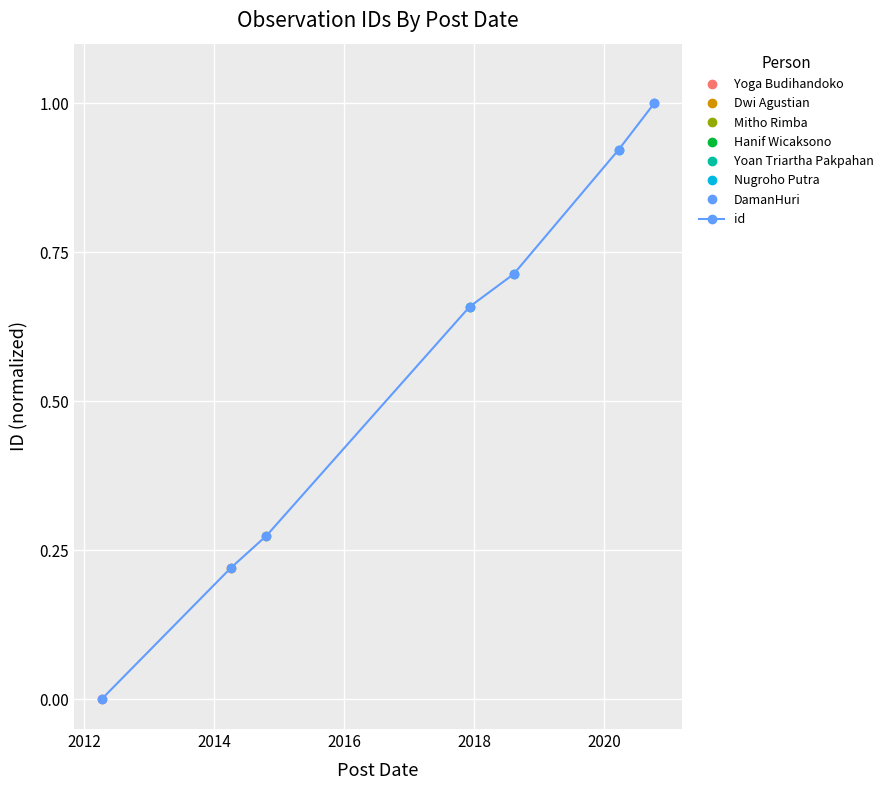

Is it true that the value at 2020 is 1.4?

False